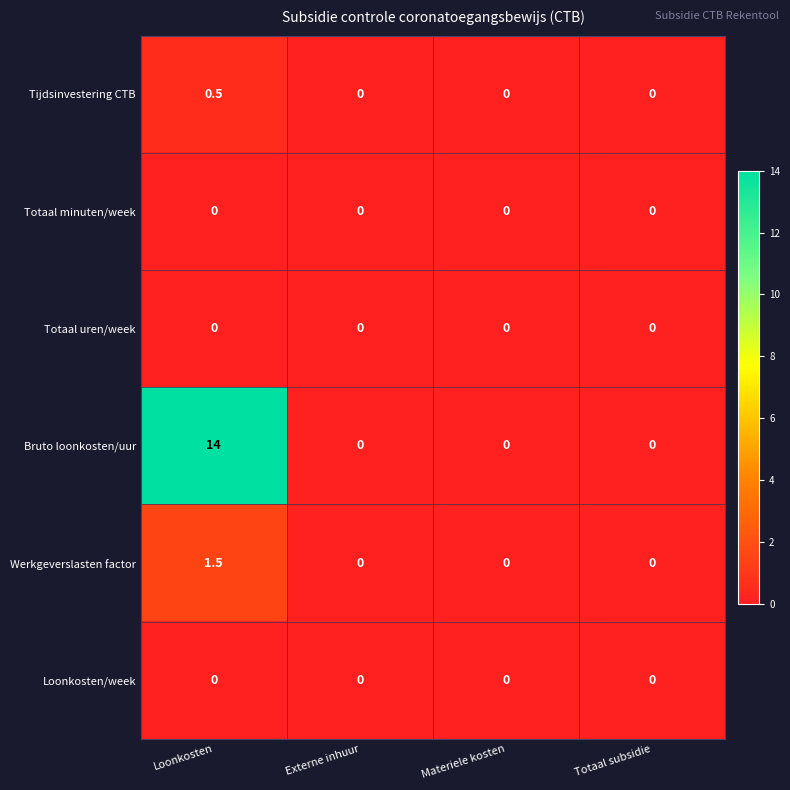

What is the spread (max minus min) of values at Loonkosten?

14.0